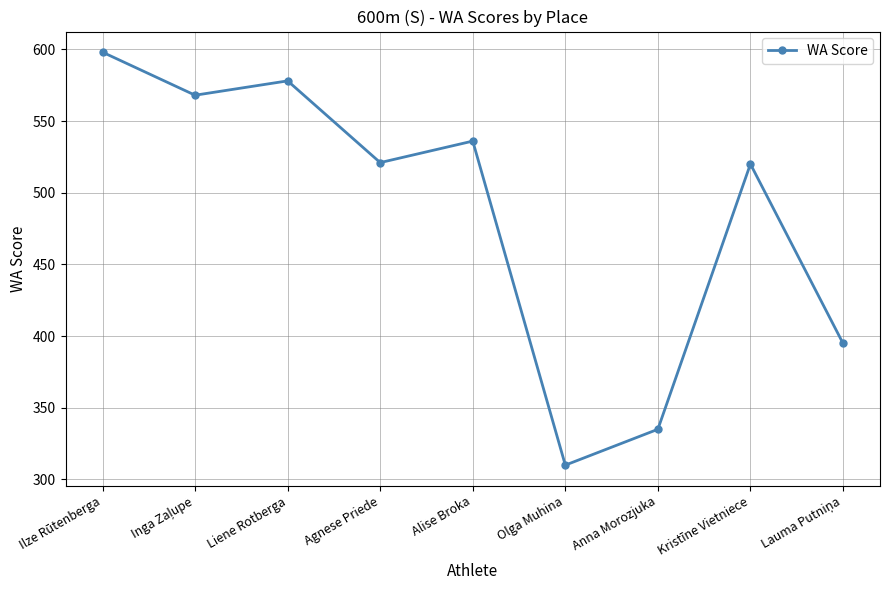

How many interior local peaks (higher than both neighbors) does the data have?

3